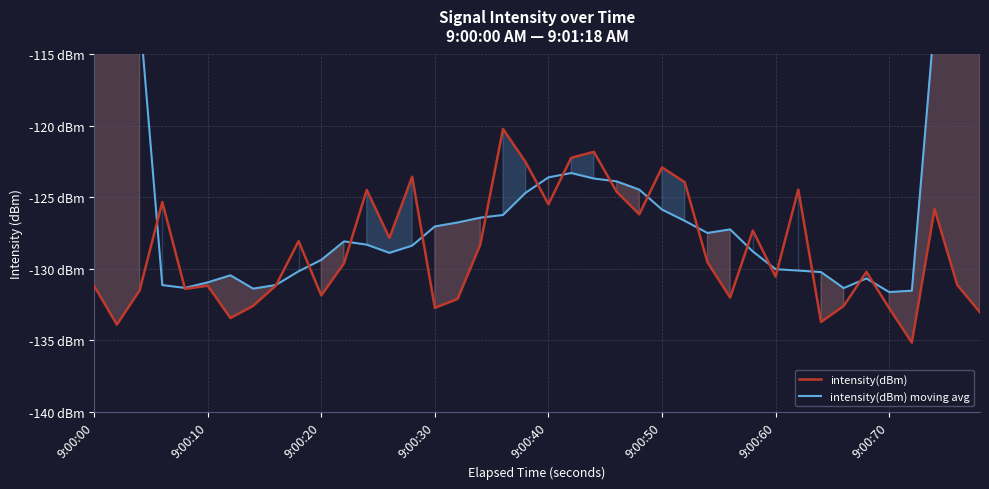

How many data points in intensity(dBm) are less than -129?

22